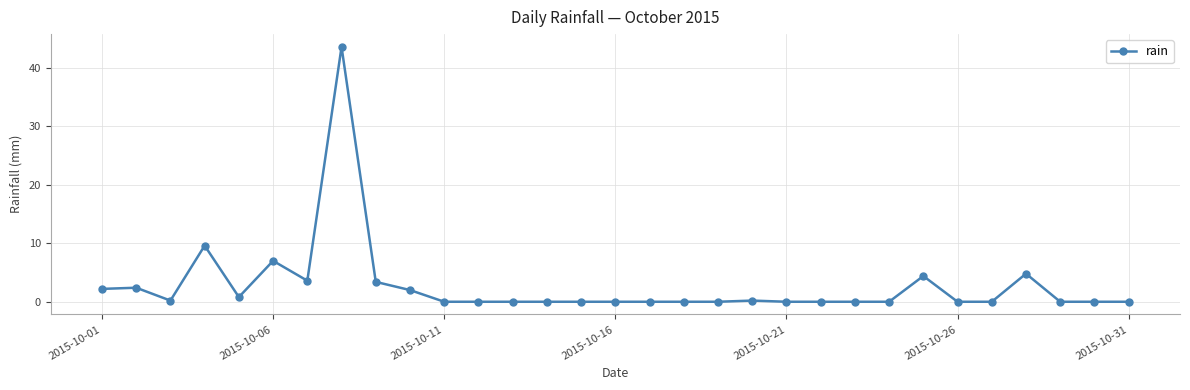

True or false: the data has more than 2 interior local peaks.

True